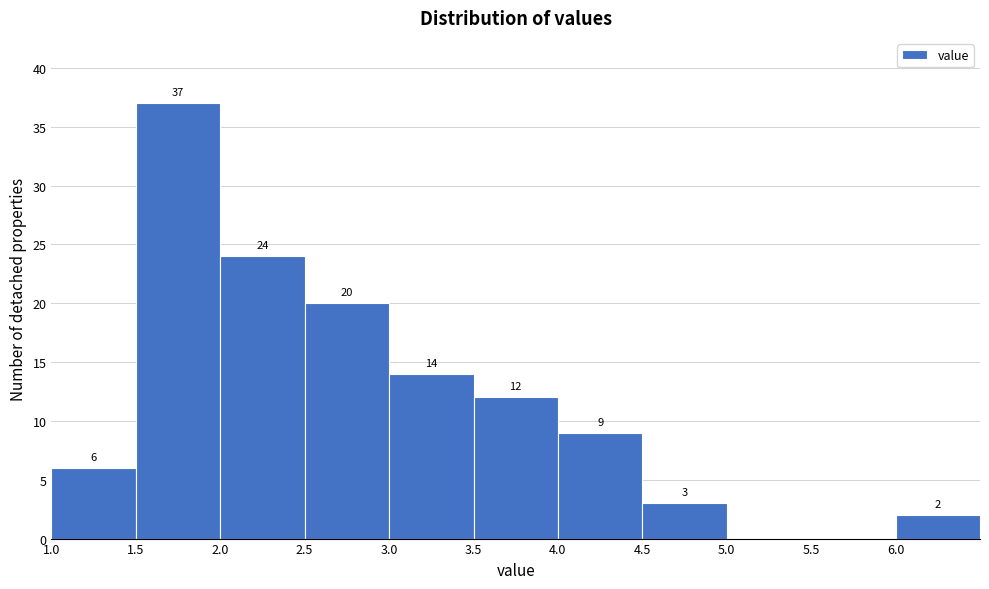

Which range on the x-axis has the tallest bar?

1.5 to 2.0